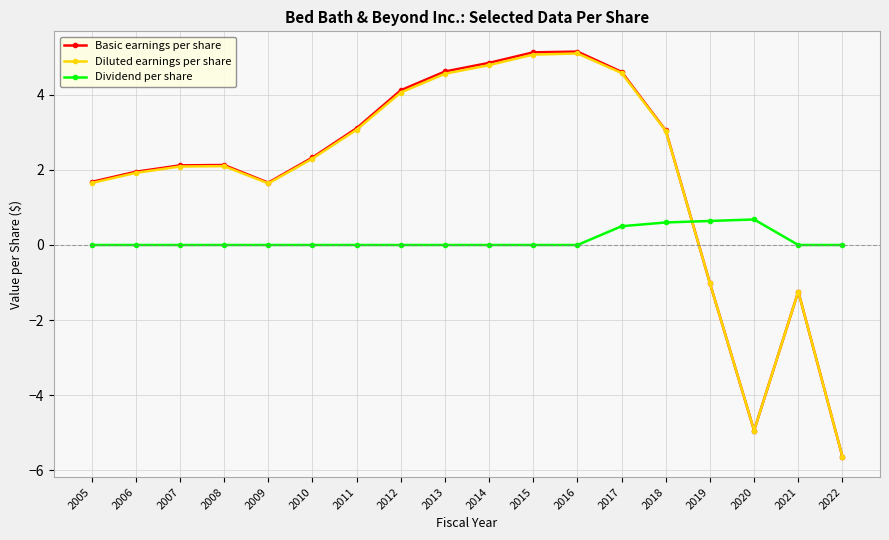

Which series has the largest range (max minus min)?

Basic earnings per share